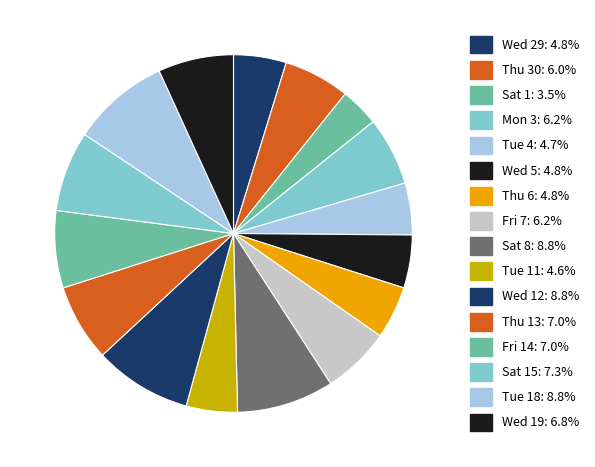

Is there a majority slice in this chart?

No